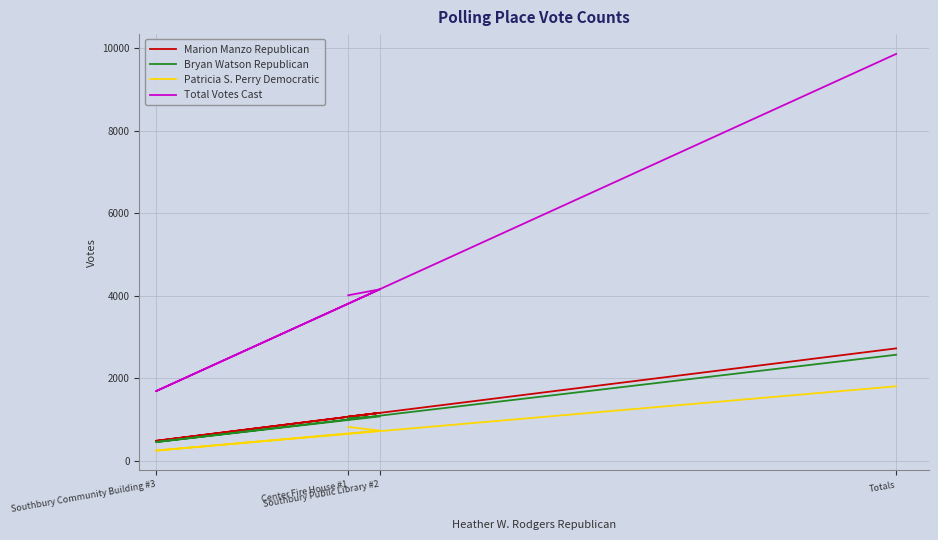

List the series in order of their peak value, highest first.

Total Votes Cast, Marion Manzo Republican, Bryan Watson Republican, Patricia S. Perry Democratic